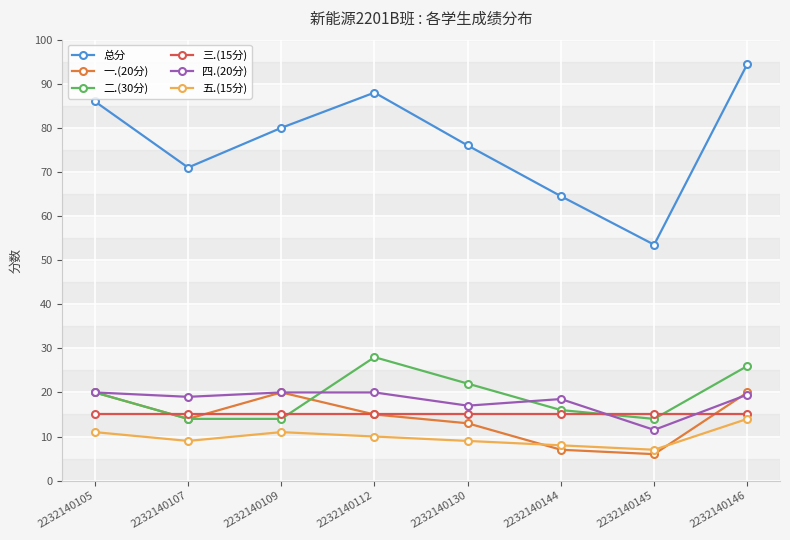

At which label does 总分 first exceed 80?

2232140105